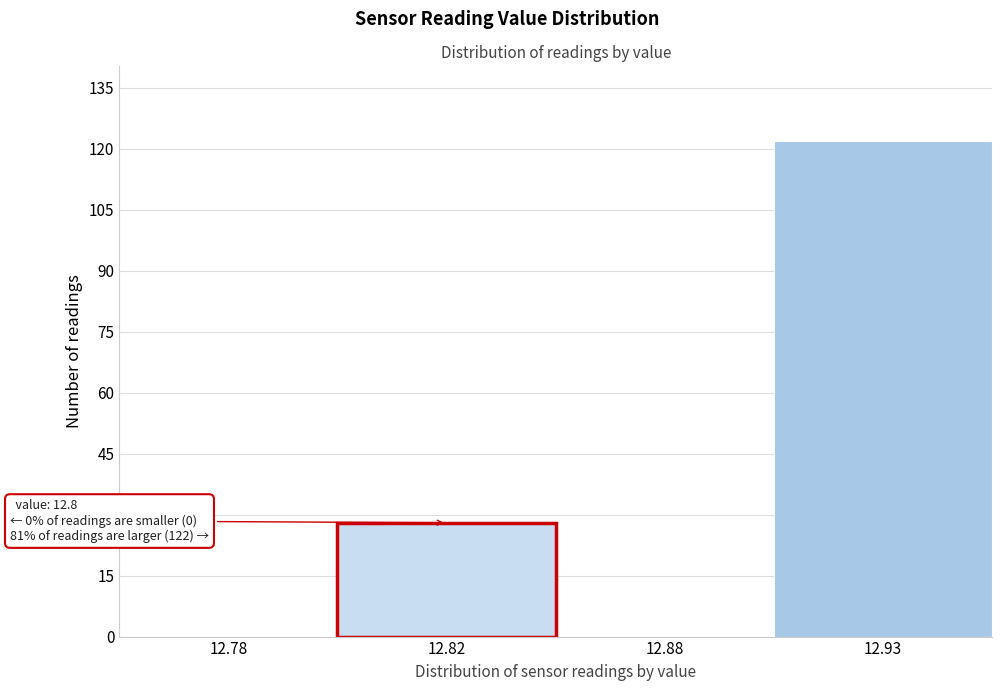

Reading left to right, transcribe all the data shown in this chart.

12.78=0	12.82=28	12.88=0	12.93=122